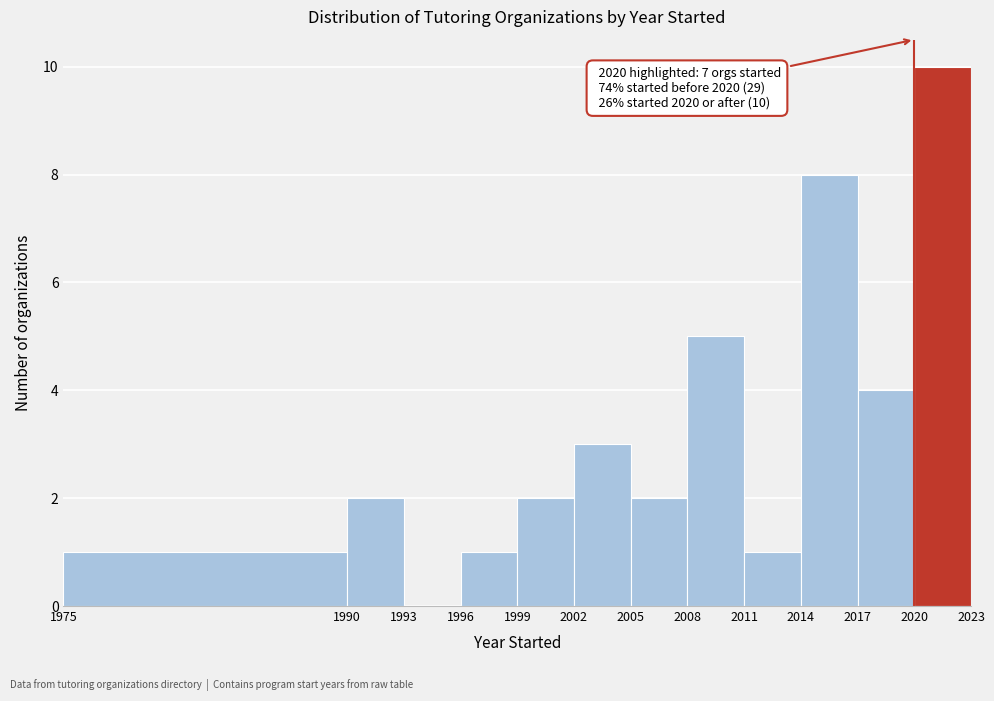

Over which range of the x-axis is the bar tallest?

2020 to 2023